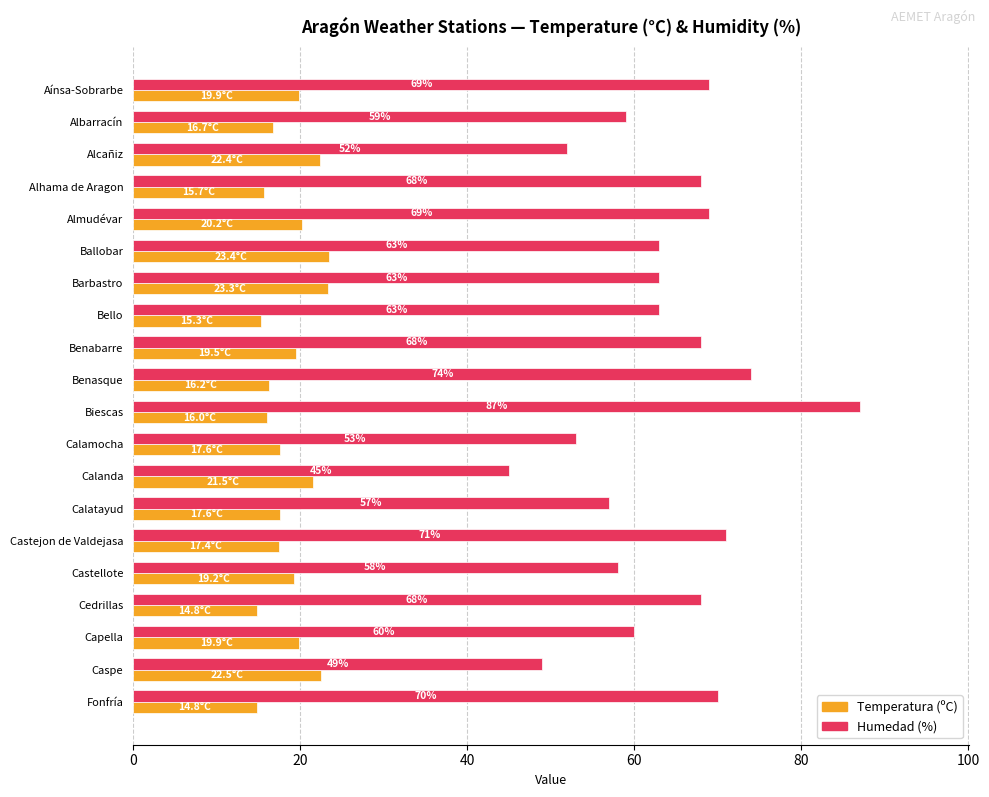

What is the difference between the maximum and minimum values in the Humedad (%) series?

42.0